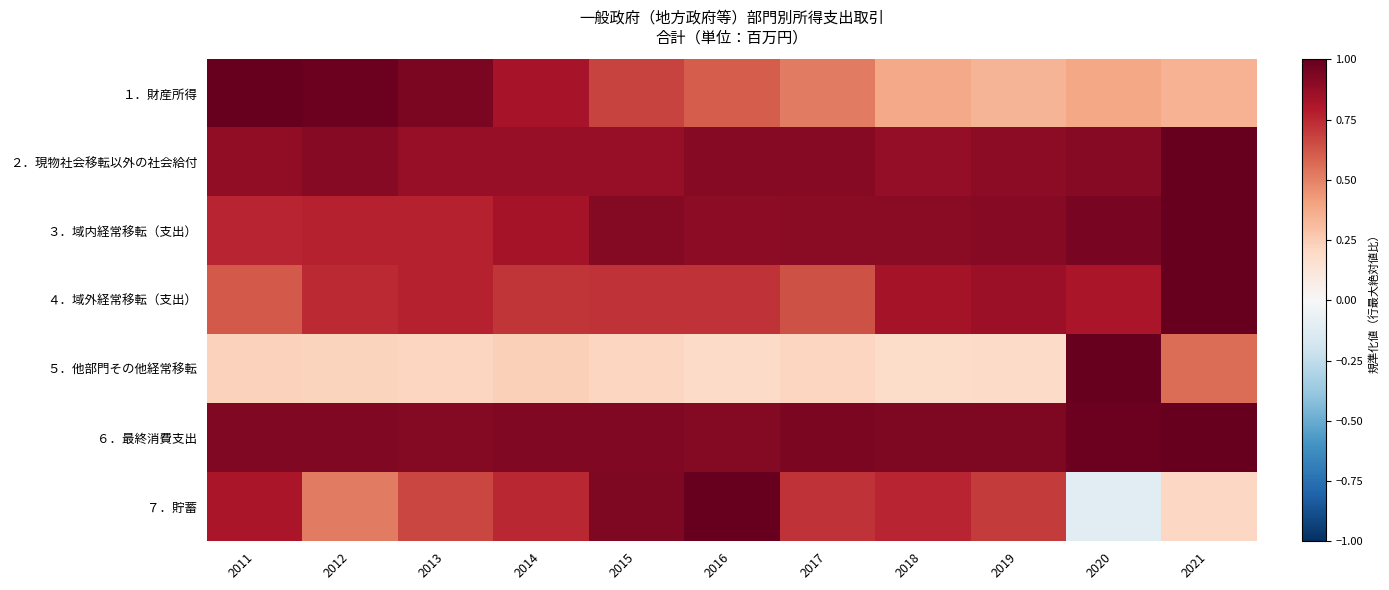

Reading left to right, what are all the values shown in this chart?

１．財産所得: 2011=1.0	2012=1.0	2013=0.9	2014=0.8	2015=0.7	2016=0.6	2017=0.5	2018=0.4	2019=0.3	2020=0.4	2021=0.4
２．現物社会移転以外の社会給付: 2011=0.9	2012=0.9	2013=0.9	2014=0.9	2015=0.9	2016=0.9	2017=0.9	2018=0.9	2019=0.9	2020=0.9	2021=1.0
３．域内経常移転（支出）: 2011=0.8	2012=0.8	2013=0.8	2014=0.8	2015=0.9	2016=0.9	2017=0.9	2018=0.9	2019=0.9	2020=0.9	2021=1.0
４．域外経常移転（支出）: 2011=0.6	2012=0.7	2013=0.8	2014=0.7	2015=0.7	2016=0.7	2017=0.6	2018=0.8	2019=0.9	2020=0.8	2021=1.0
５．他部門その他経常移転: 2011=0.2	2012=0.2	2013=0.2	2014=0.2	2015=0.2	2016=0.2	2017=0.2	2018=0.2	2019=0.2	2020=1.0	2021=0.6
６．最終消費支出: 2011=0.9	2012=0.9	2013=0.9	2014=0.9	2015=0.9	2016=0.9	2017=0.9	2018=0.9	2019=0.9	2020=1.0	2021=1.0
７．貯蓄: 2011=0.8	2012=0.5	2013=0.7	2014=0.8	2015=0.9	2016=1.0	2017=0.7	2018=0.8	2019=0.7	2020=-0.1	2021=0.2